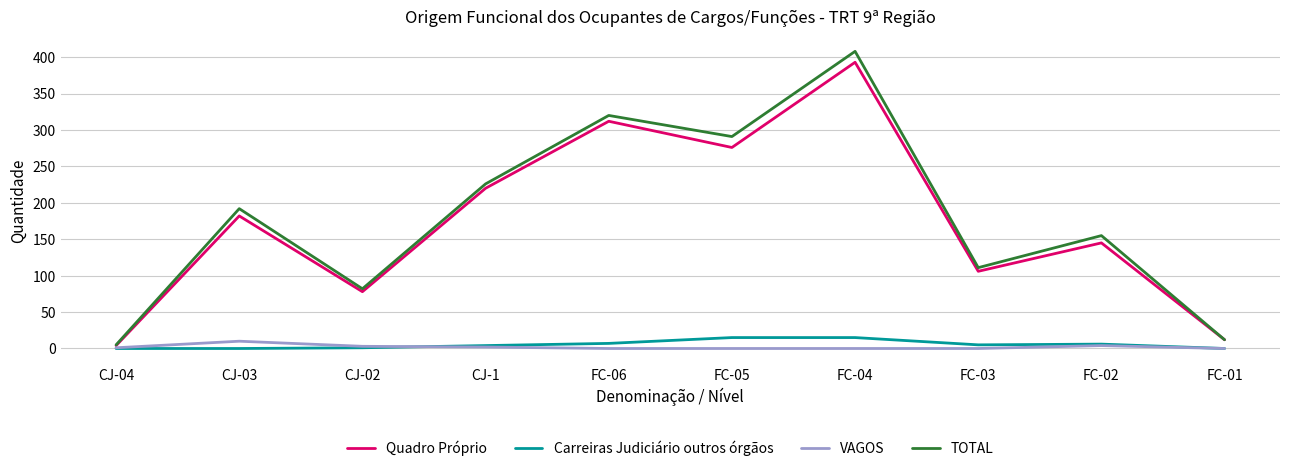

What is the highest value of the Quadro Próprio series?

393